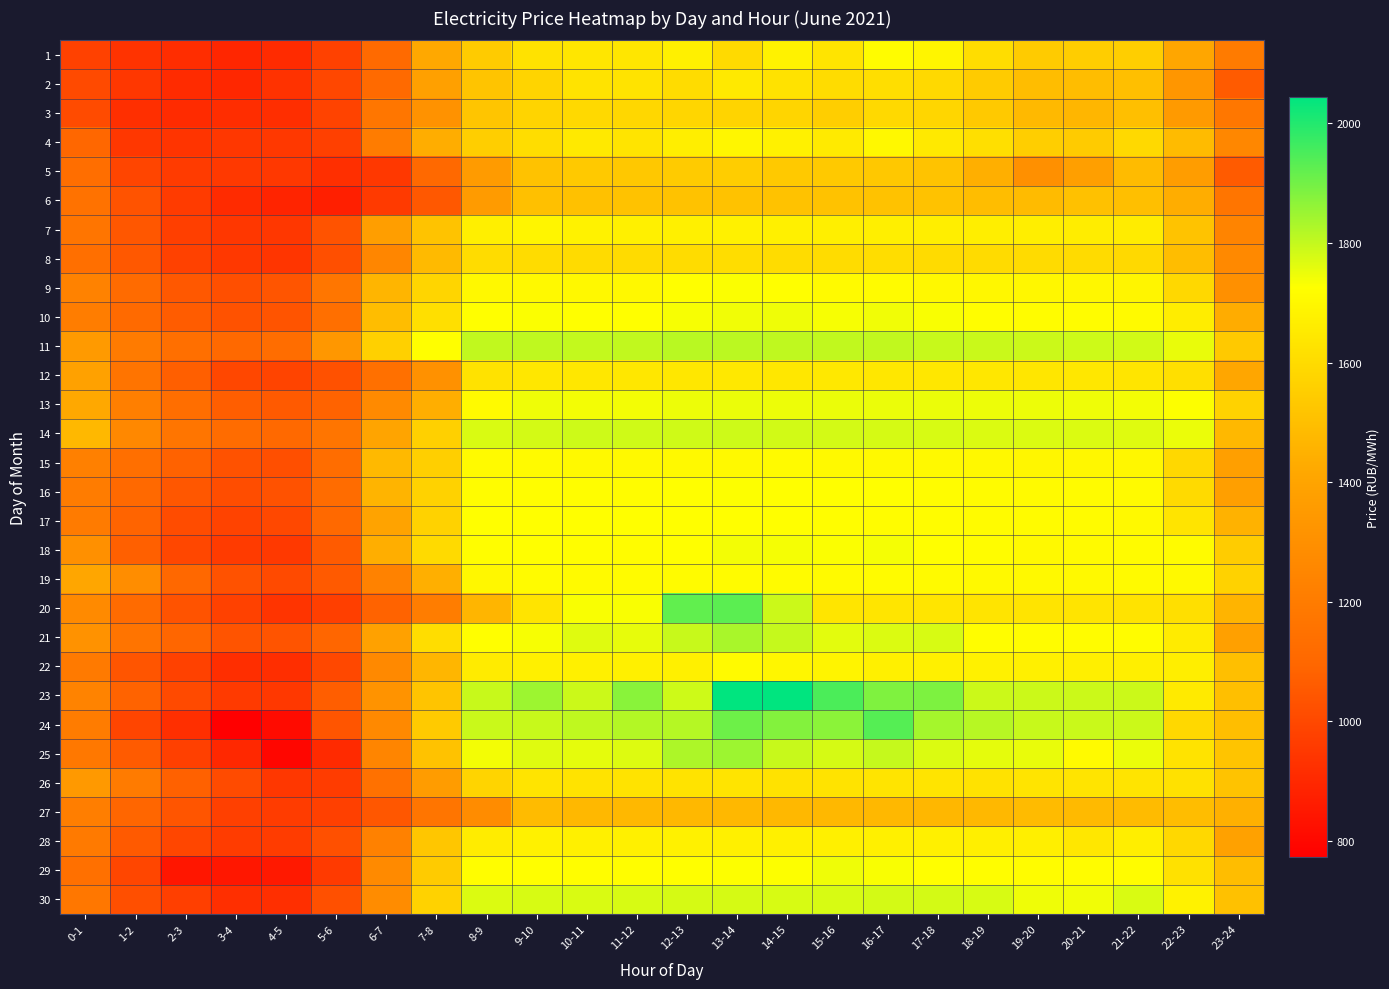

Which has a higher value, 20-21 or 3-4?

20-21